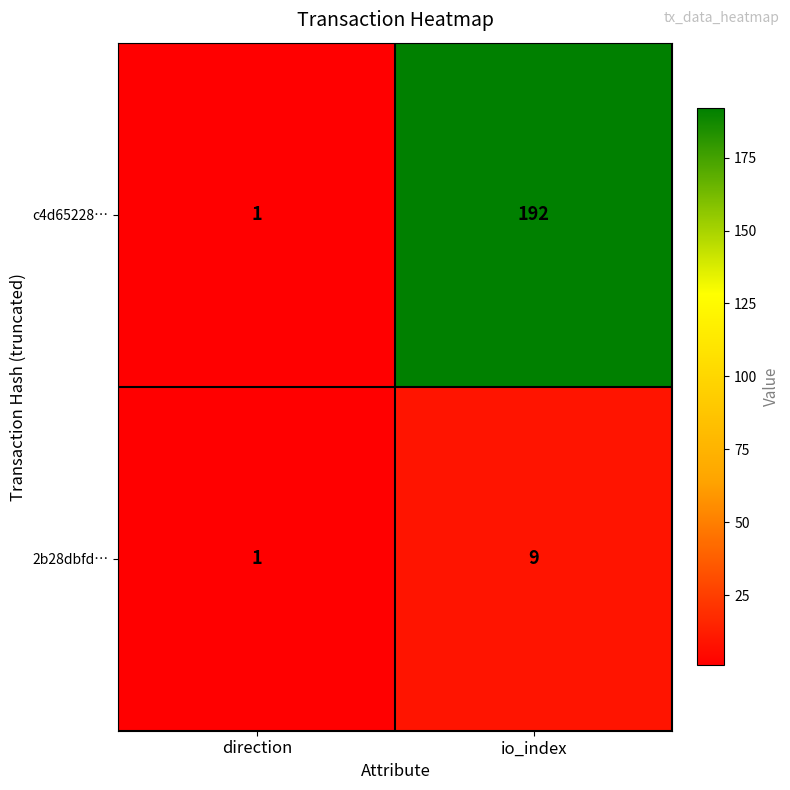

How many distinct data groups are displayed?

2